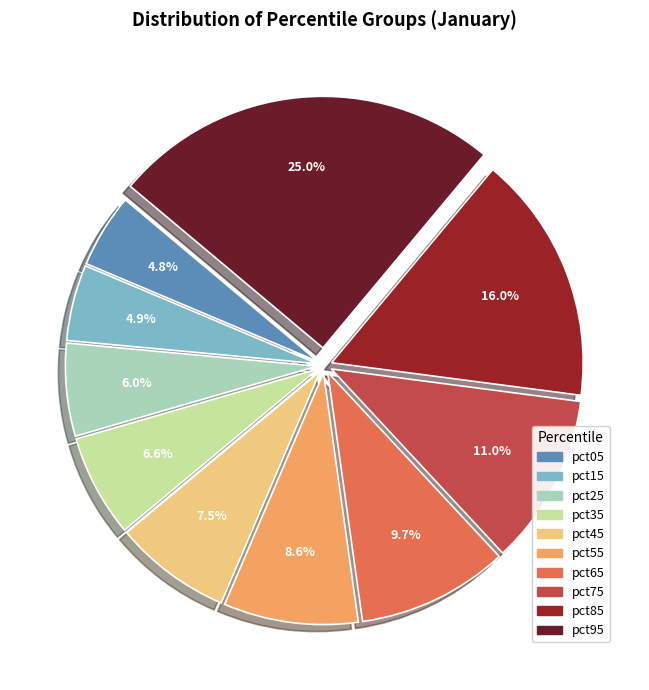

What percentage do pct75 and pct45 together represent?

18.5%